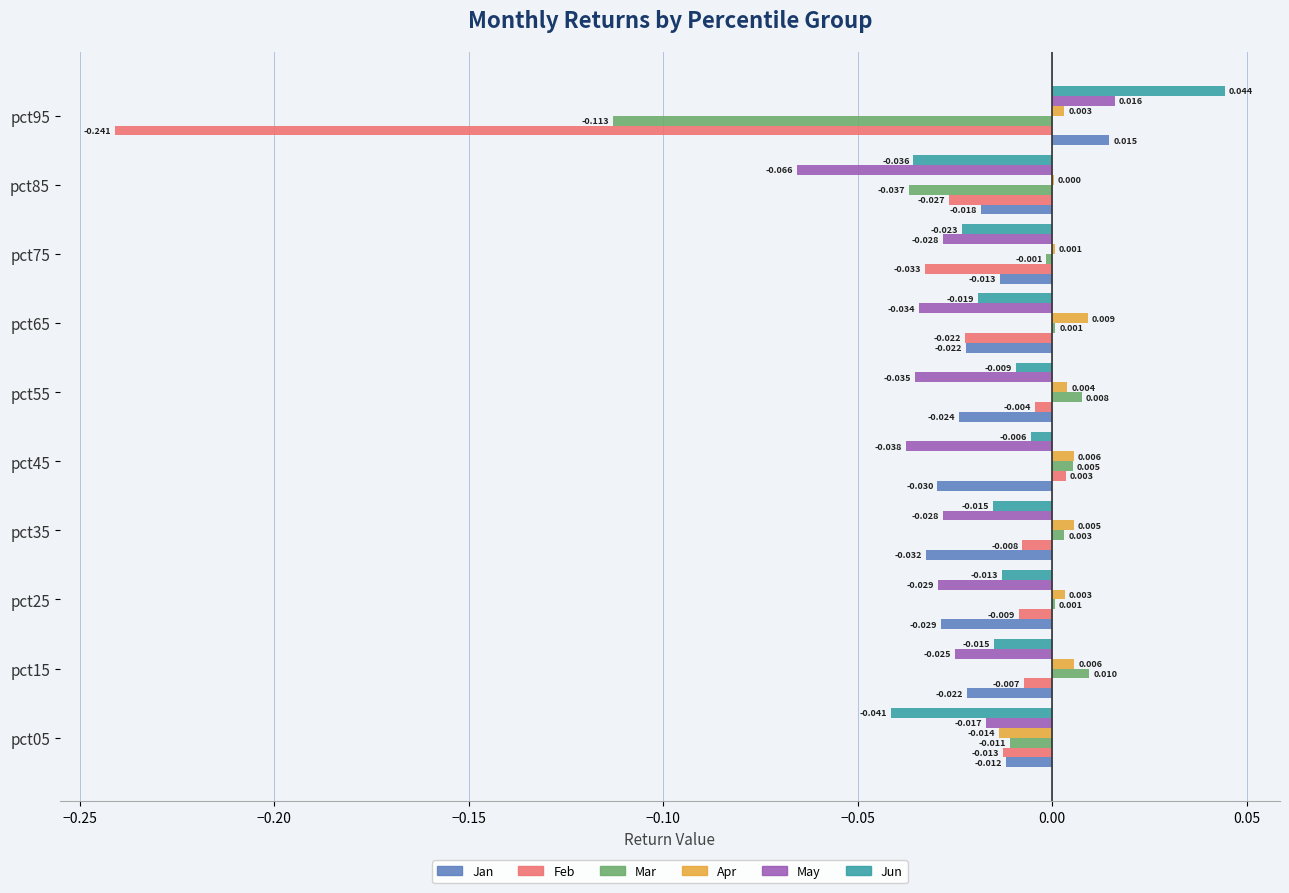

Is the value of Mar at pct25 greater than the value of Jan at pct25?

Yes